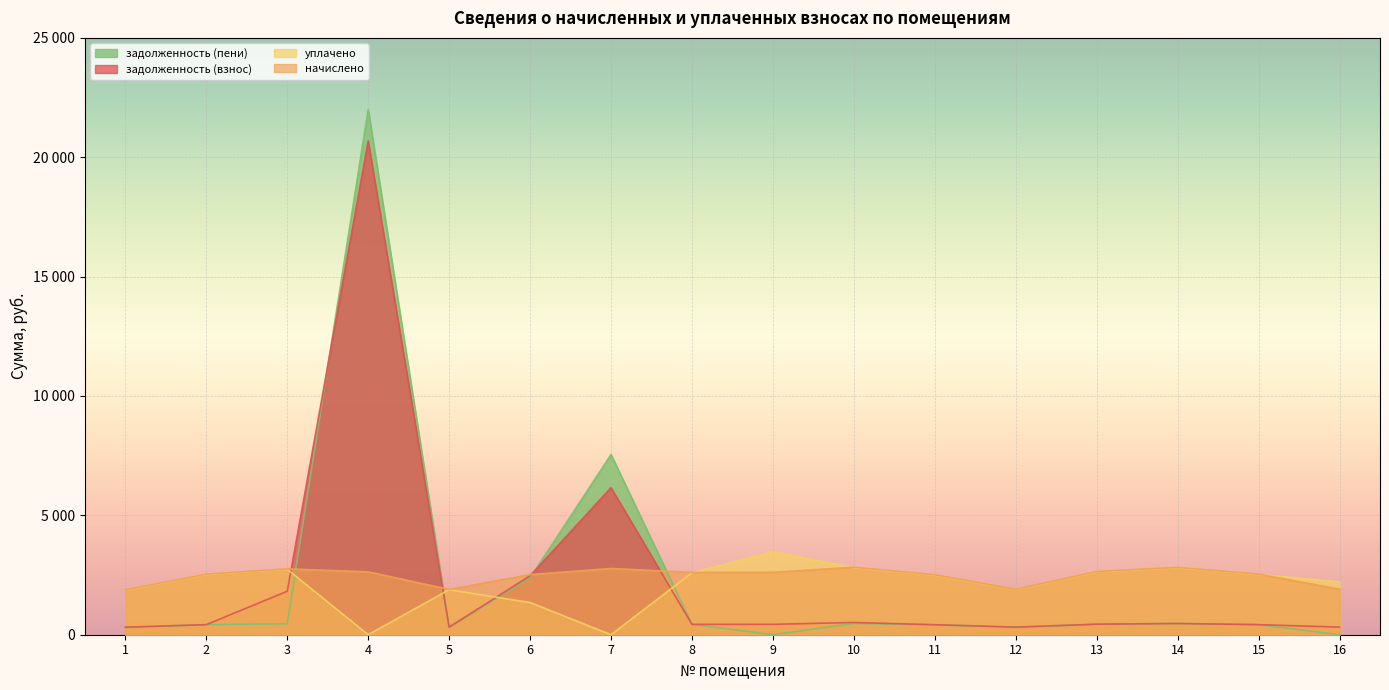

Which series has the largest range (max minus min)?

задолженность (пени)